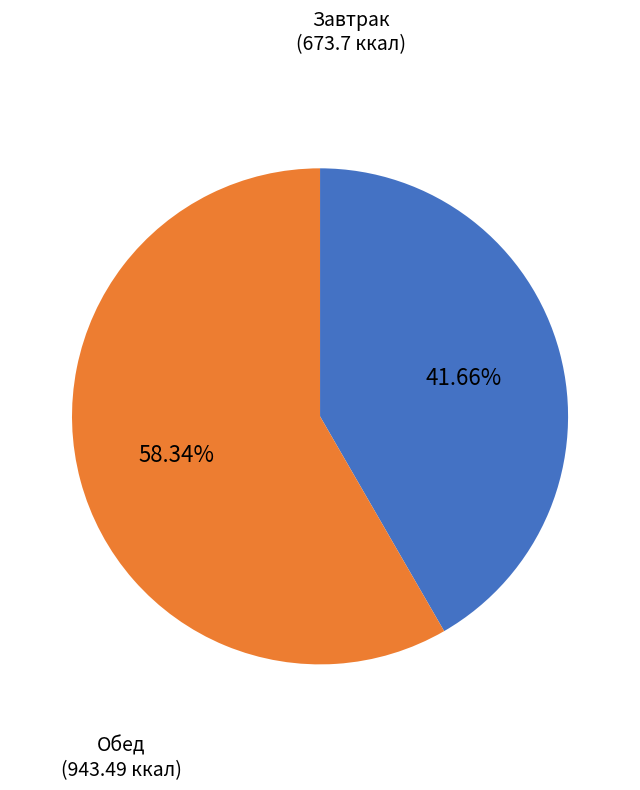

Is there a majority slice in this chart?

Yes